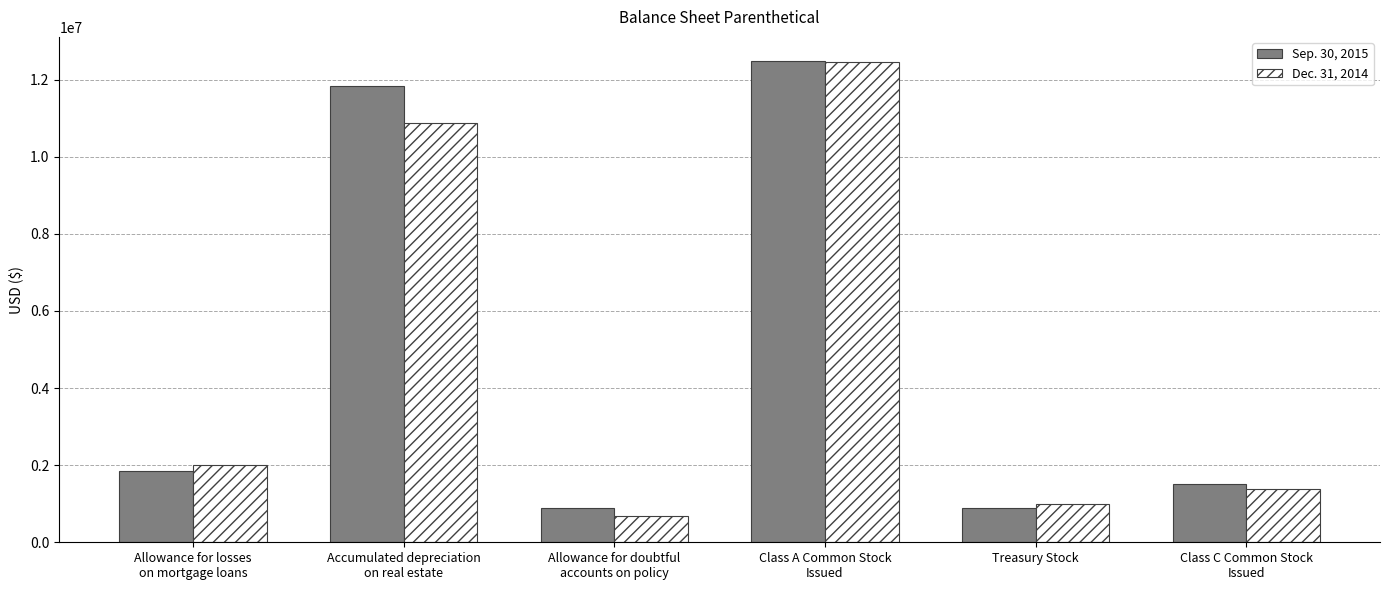

The Dec. 31, 2014 series shows 12459240 at Class A Common Stock
Issued. True or false?

True